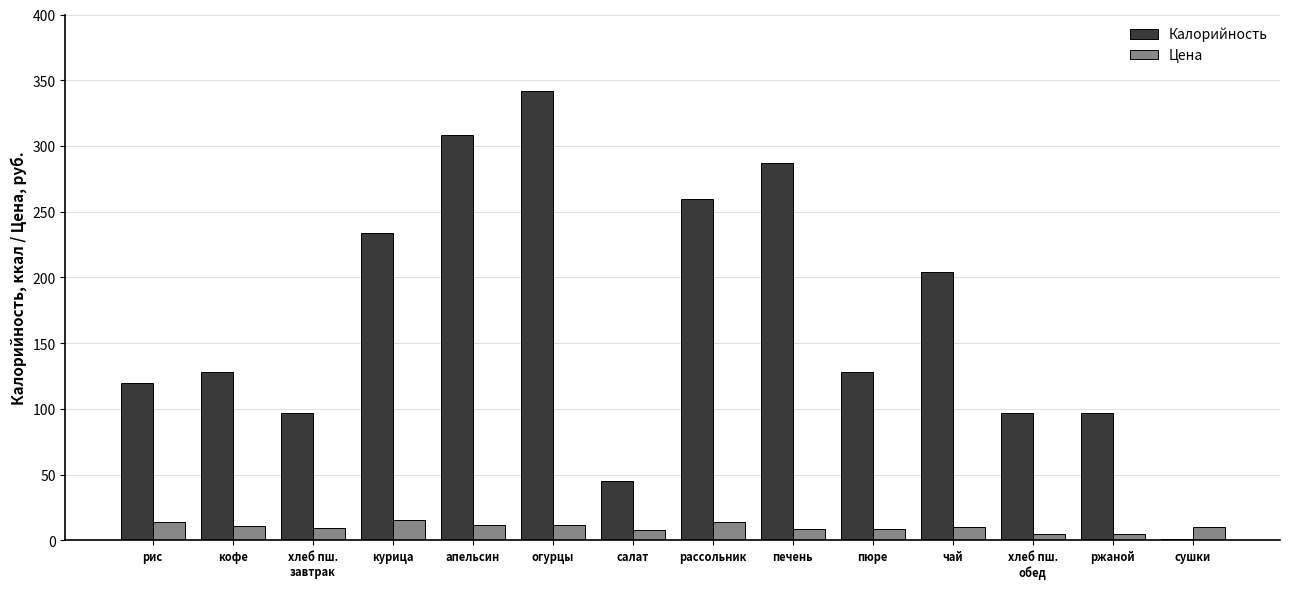

Which category has the highest value in the Калорийность series?

огурцы